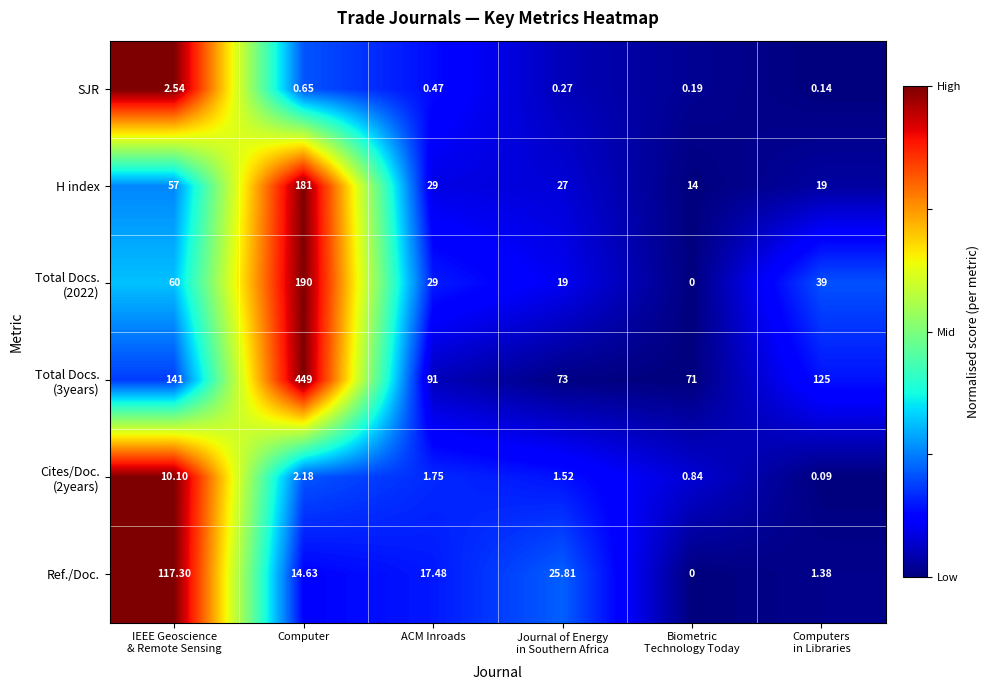

Which category has the highest value across all series?

Computer